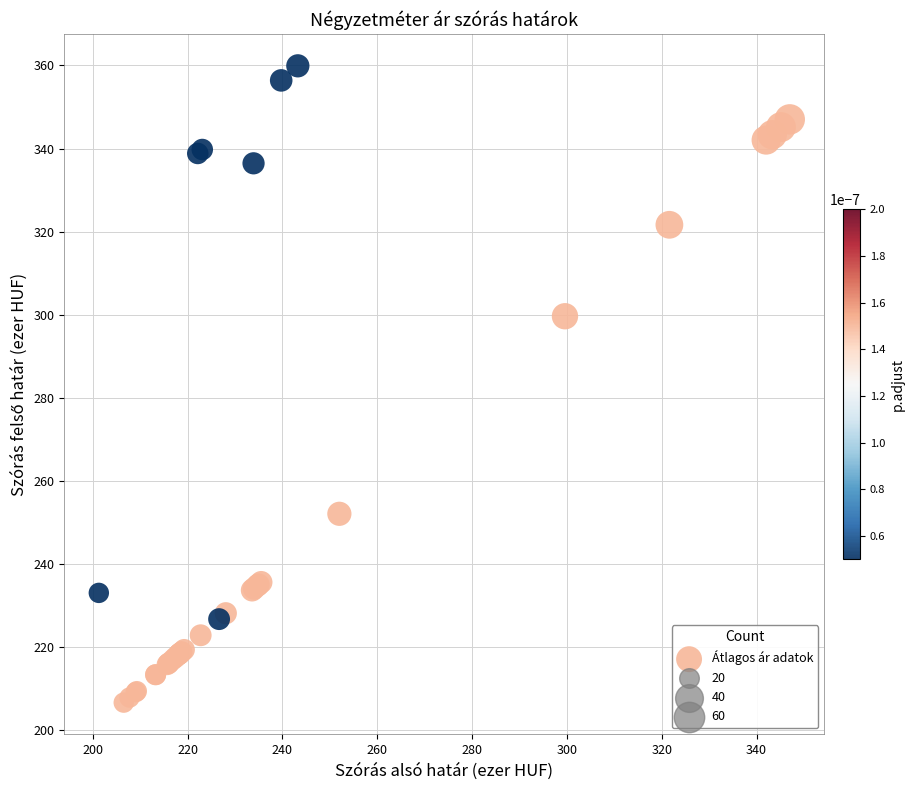

What Y value in the scatter plot is closest to 283?

299.6